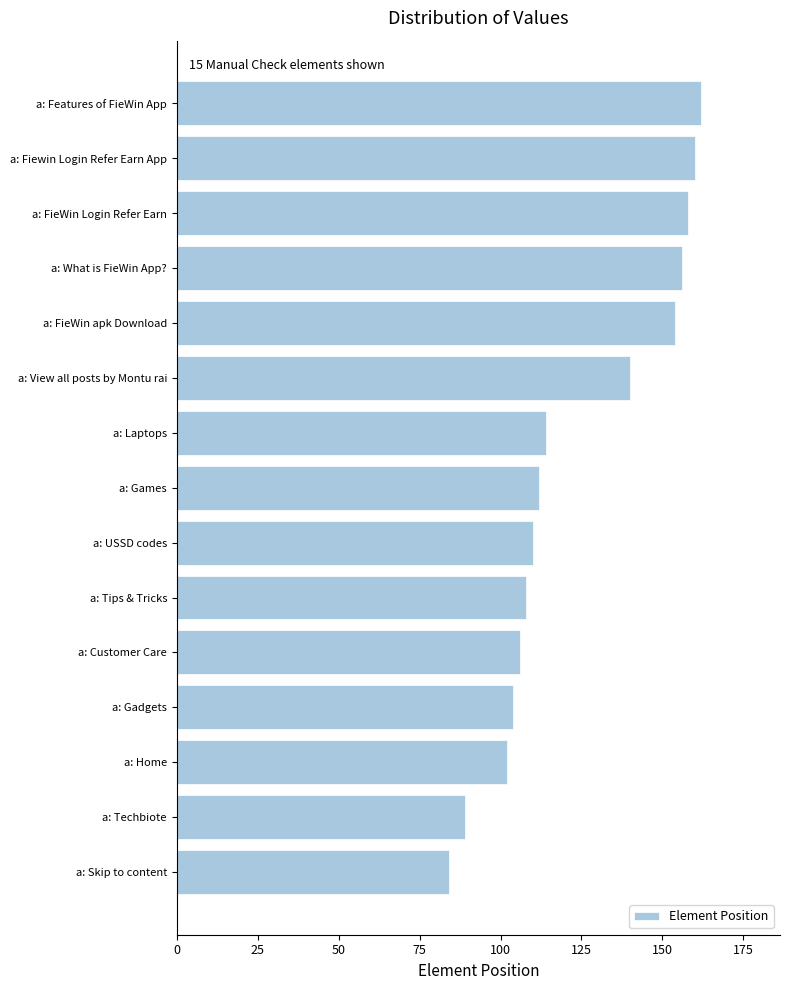

Reading bottom to top, transcribe all the data shown in this chart.

84	89	102	104	106	108	110	112	114	140	154	156	158	160	162